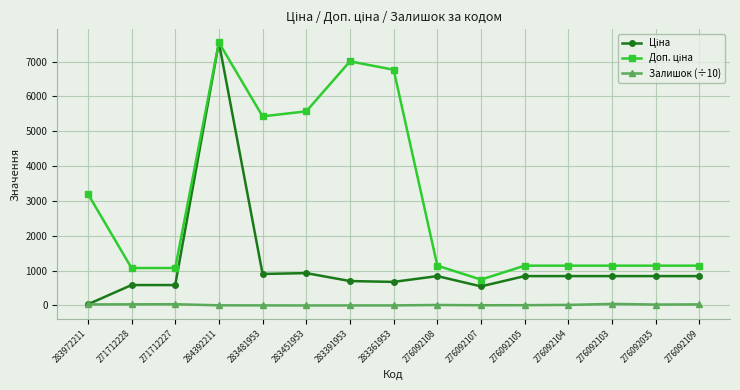

True or false: Залишок (÷10) has more than 2 interior local peaks.

True